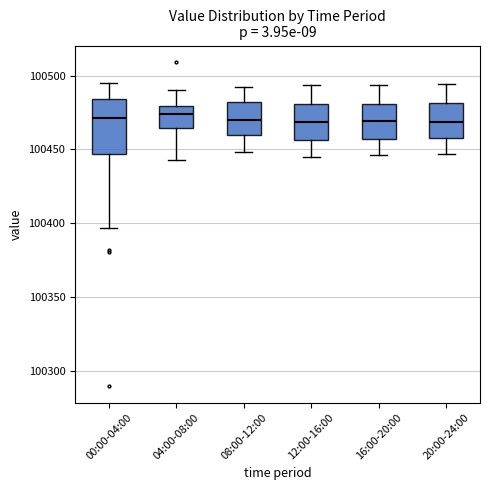

Comparing the boxes themselves (not the whiskers), which one is the tallest?

00:00-04:00